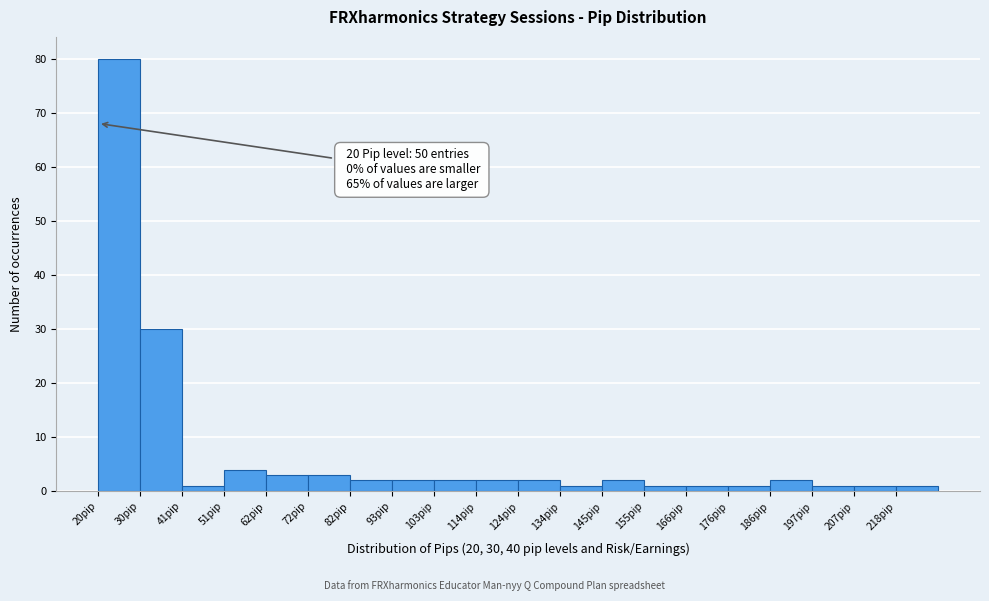

Which range on the x-axis has the tallest bar?

20 to 30